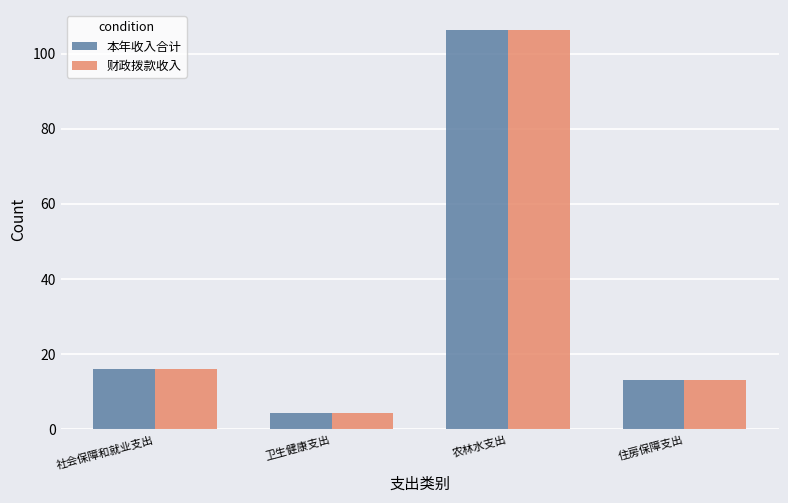

What is the difference between the maximum and minimum values in the 本年收入合计 series?

101.8